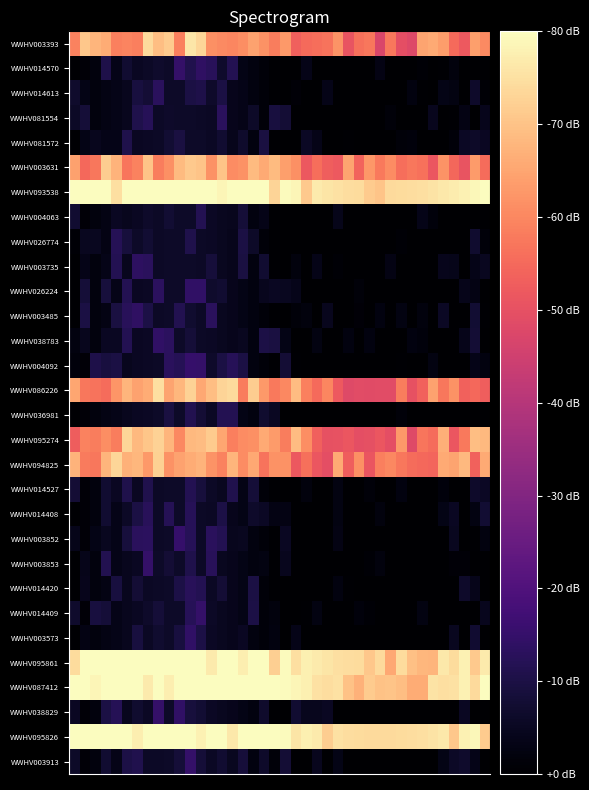

How many categories are shown in the chart?

40